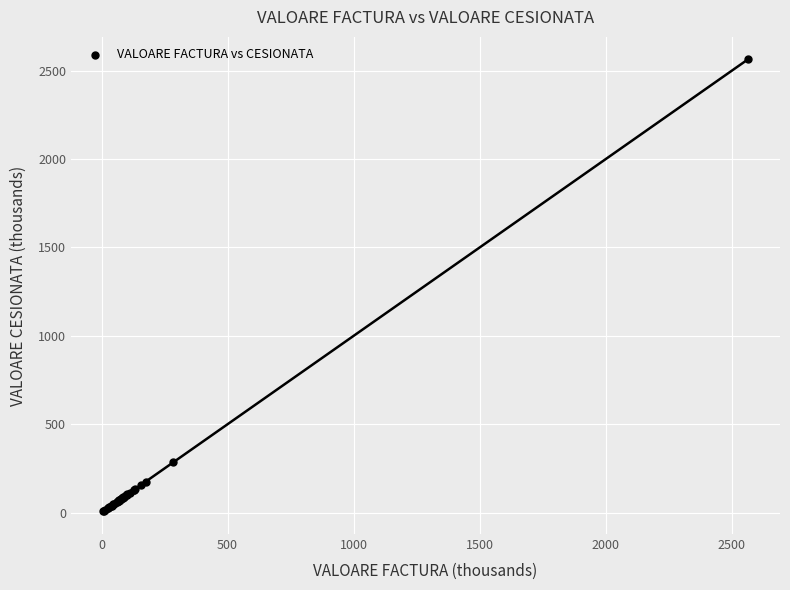

What Y value in the scatter plot is closest to 1285?

284.9